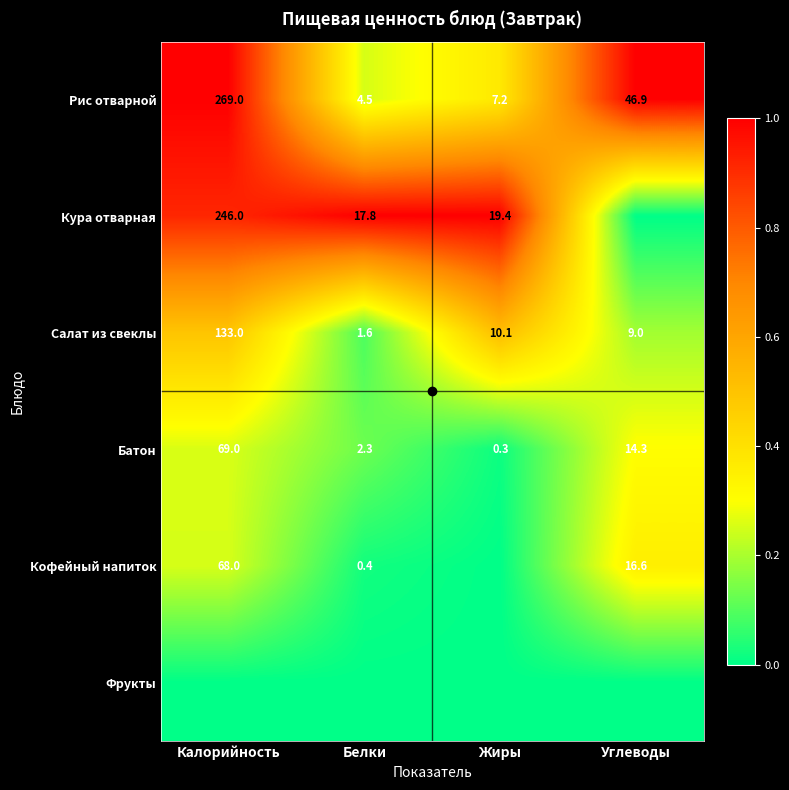

True or false: Салат из свеклы has a value of 15.9 at Углеводы.

False